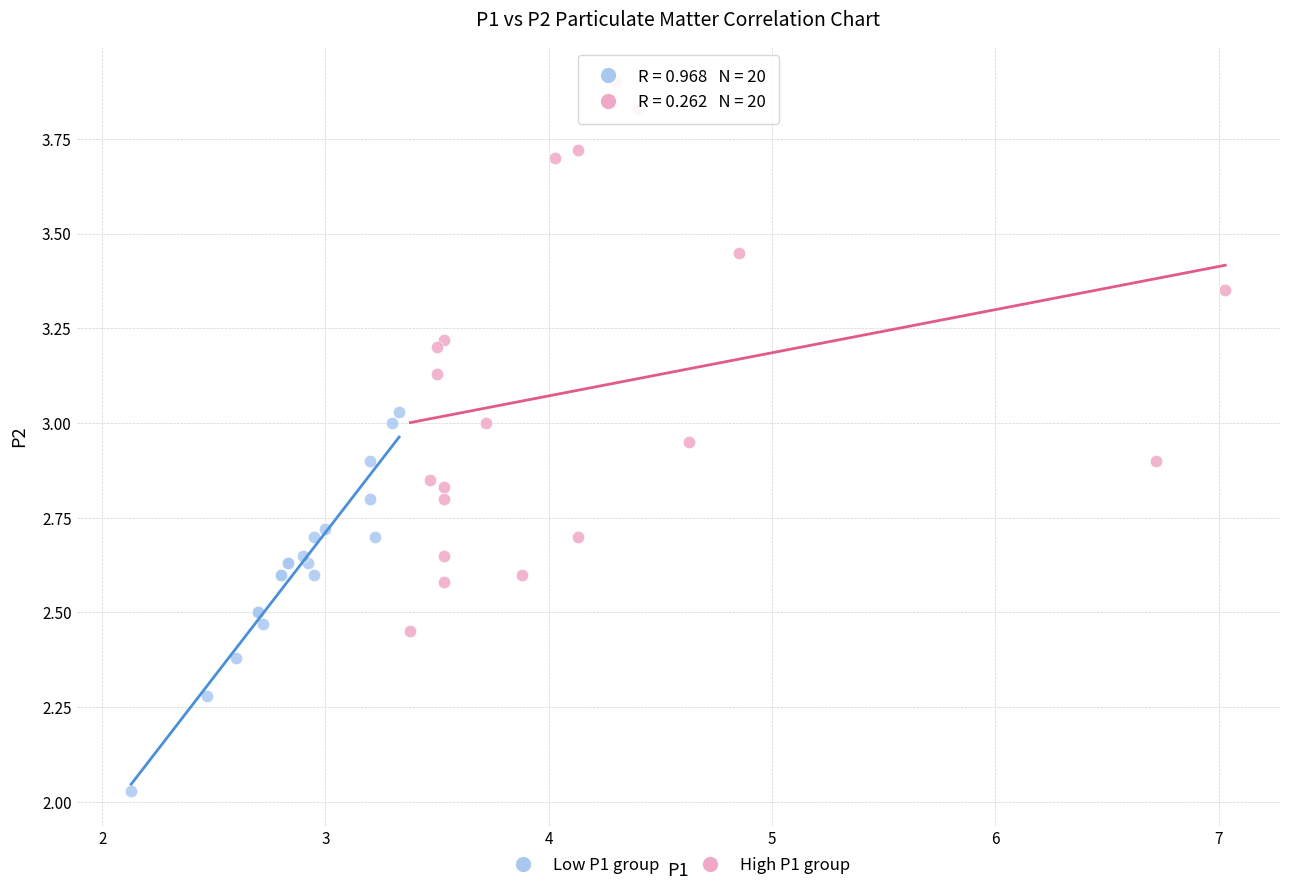

Which series contains the highest Y value?

High P1 group